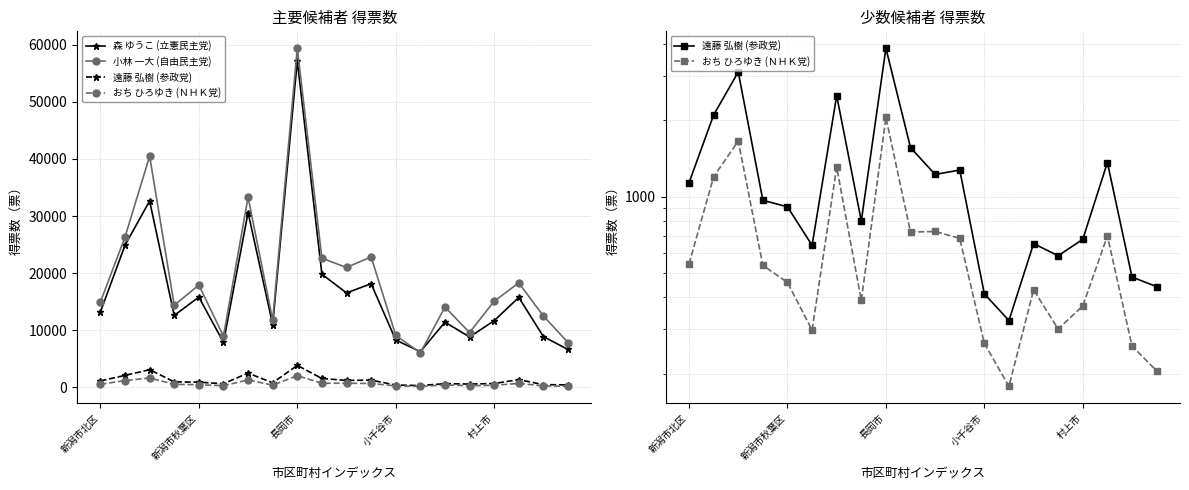

Reading left to right, what are all the values shown in this chart?

森 ゆうこ (立憲民主党): 13196	24898	32638	12597	15814	7888	30611	11011	57173	19815	16547	18152	8300	6248	11423	8833	11677	15757	8900	6636
小林 一大 (自由民主党): 14960	26327	40485	14380	17926	8967	33297	11819	59388	22626	20995	22855	9125	6038	14073	9603	15088	18300	12503	7859
遠藤 弘樹 (参政党): 1134	2101	3106	967	911	642	2504	801	3854	1561	1223	1273	413	324	652	584	678	1363	481	441
おち ひろゆき (ＮＨＫ党): 542	1198	1657	535	458	297	1307	389	2053	724	728	684	263	178	428	300	370	700	257	205